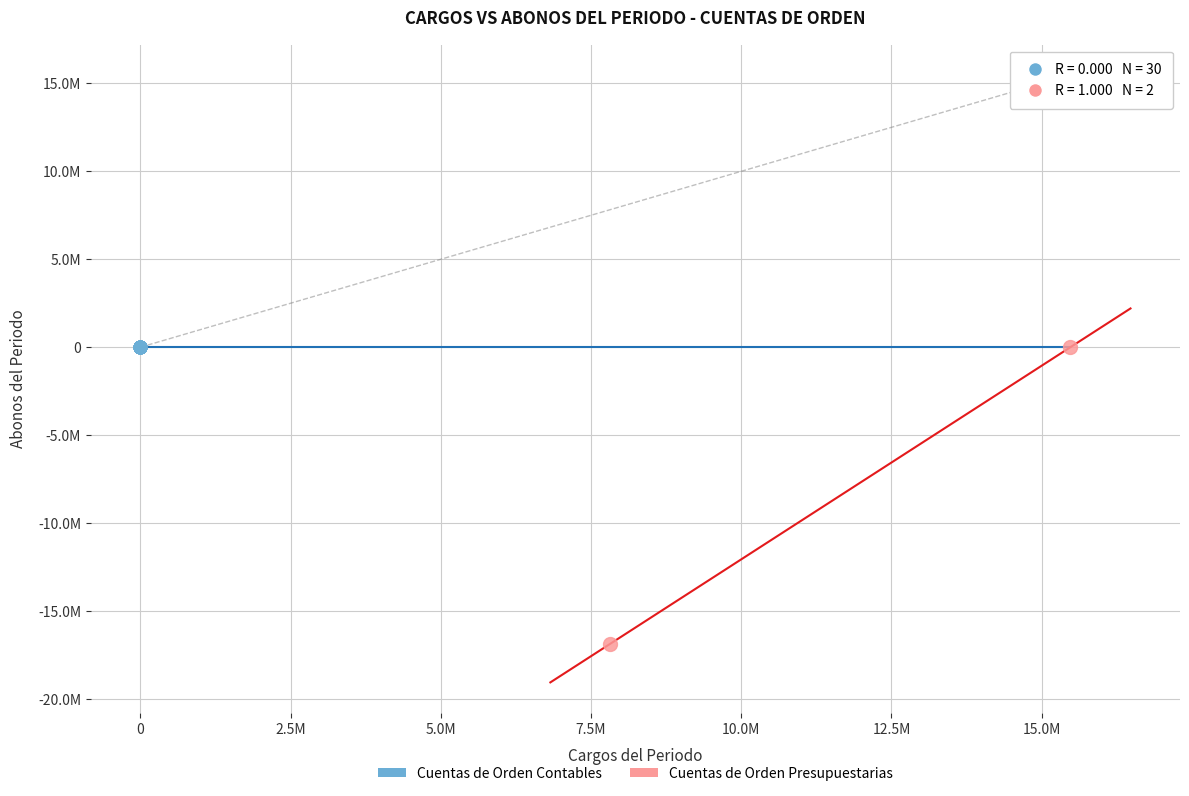

What are all the series names shown in the legend?

Cuentas de Orden Contables, Cuentas de Orden Presupuestarias